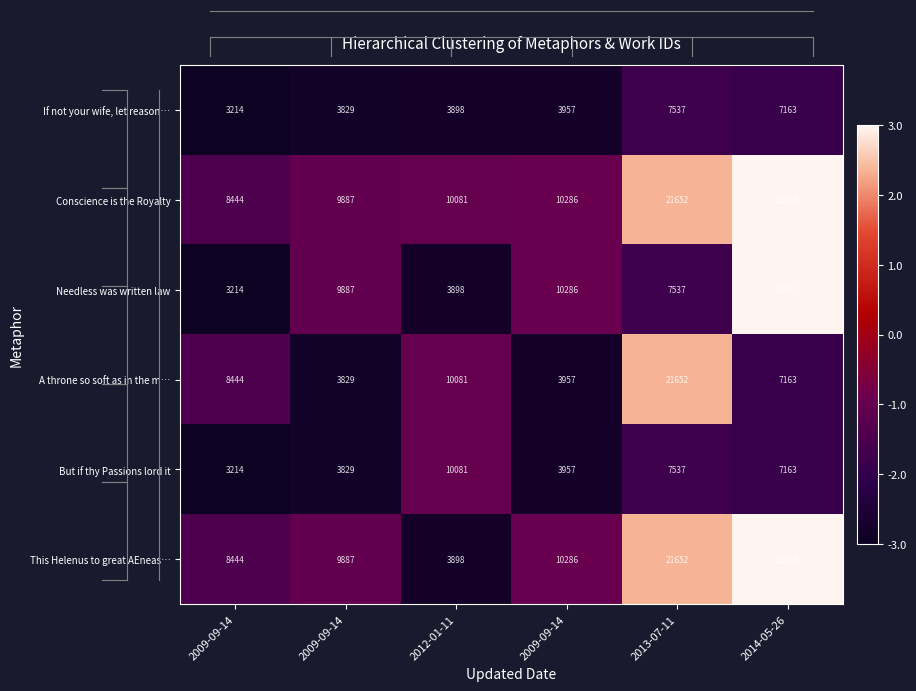

Count the number of data series in this chart.

6